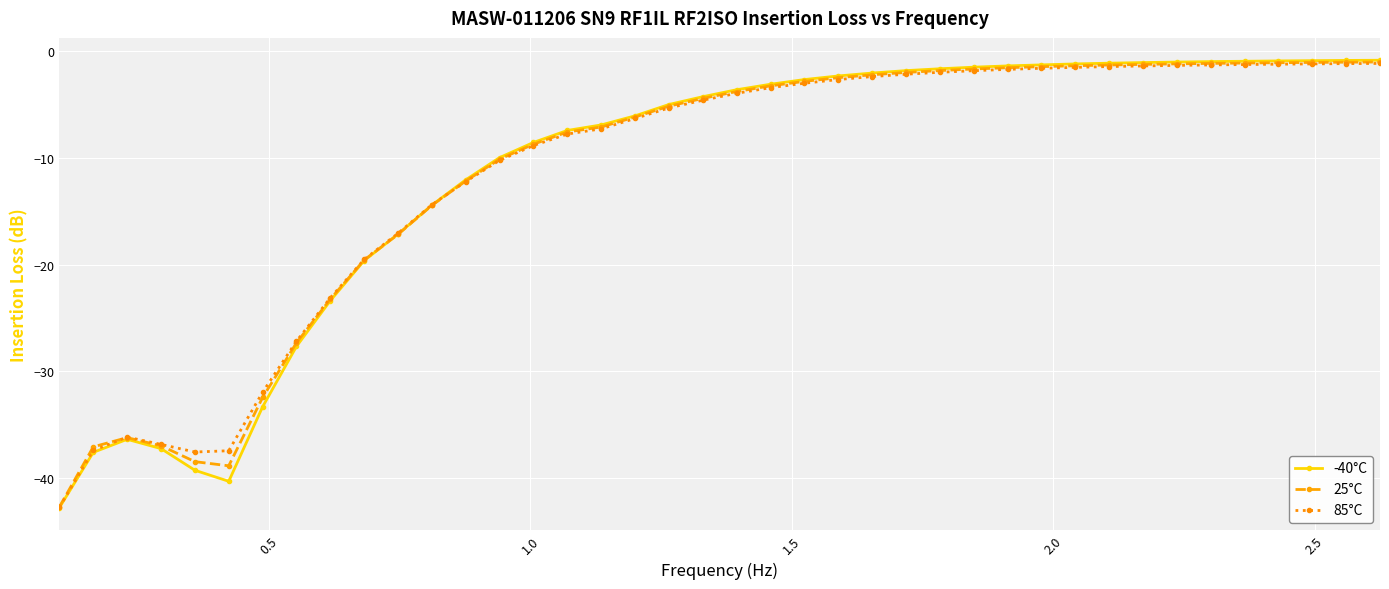

True or false: 85°C has more than 0 interior local peaks.

True